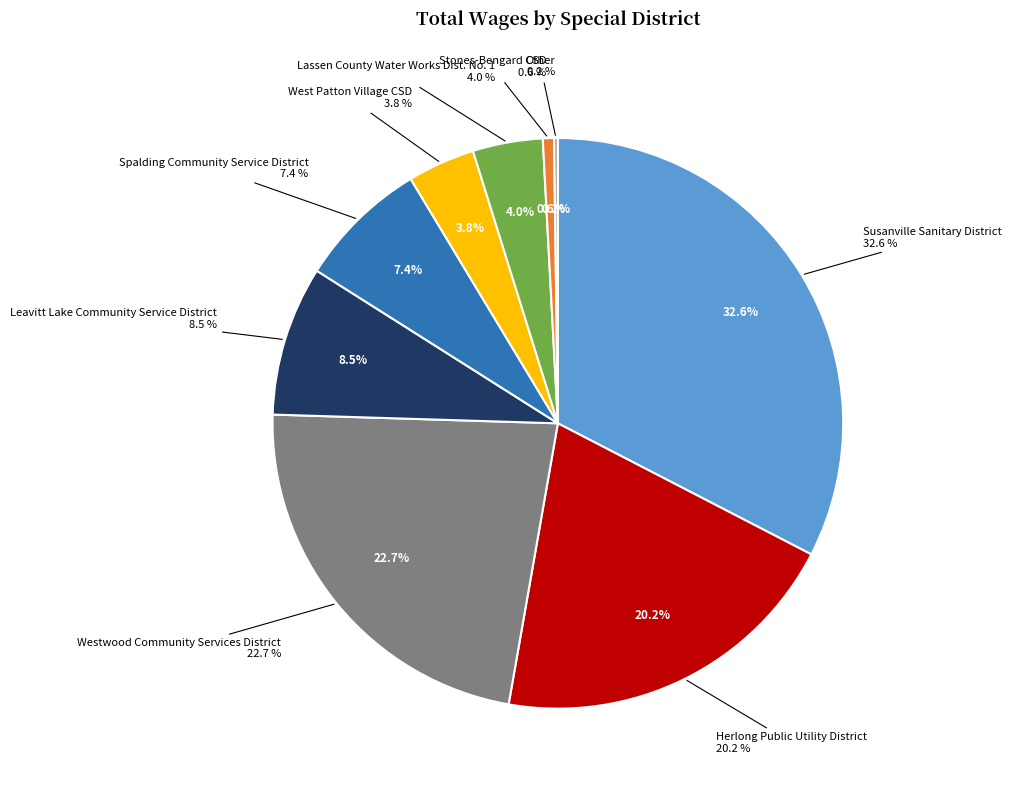

How many segments does this pie chart have?

9